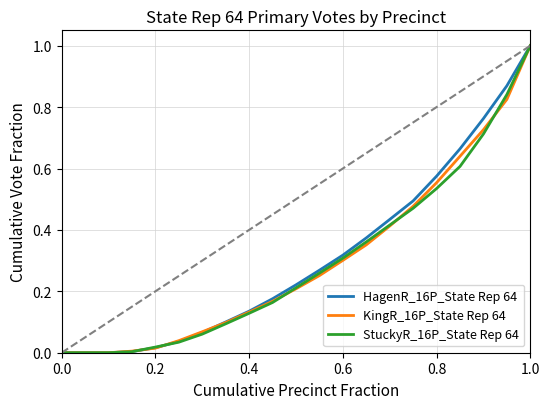

What is the greatest value displayed?

1.0